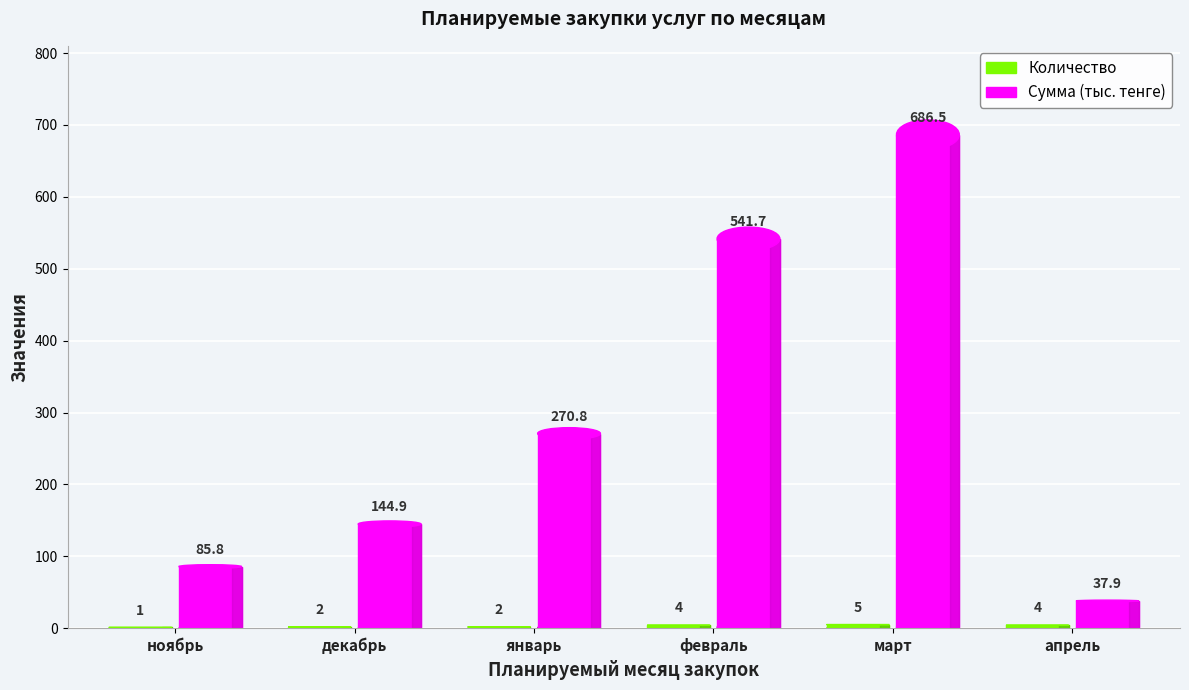

How many bars are there in total?

12